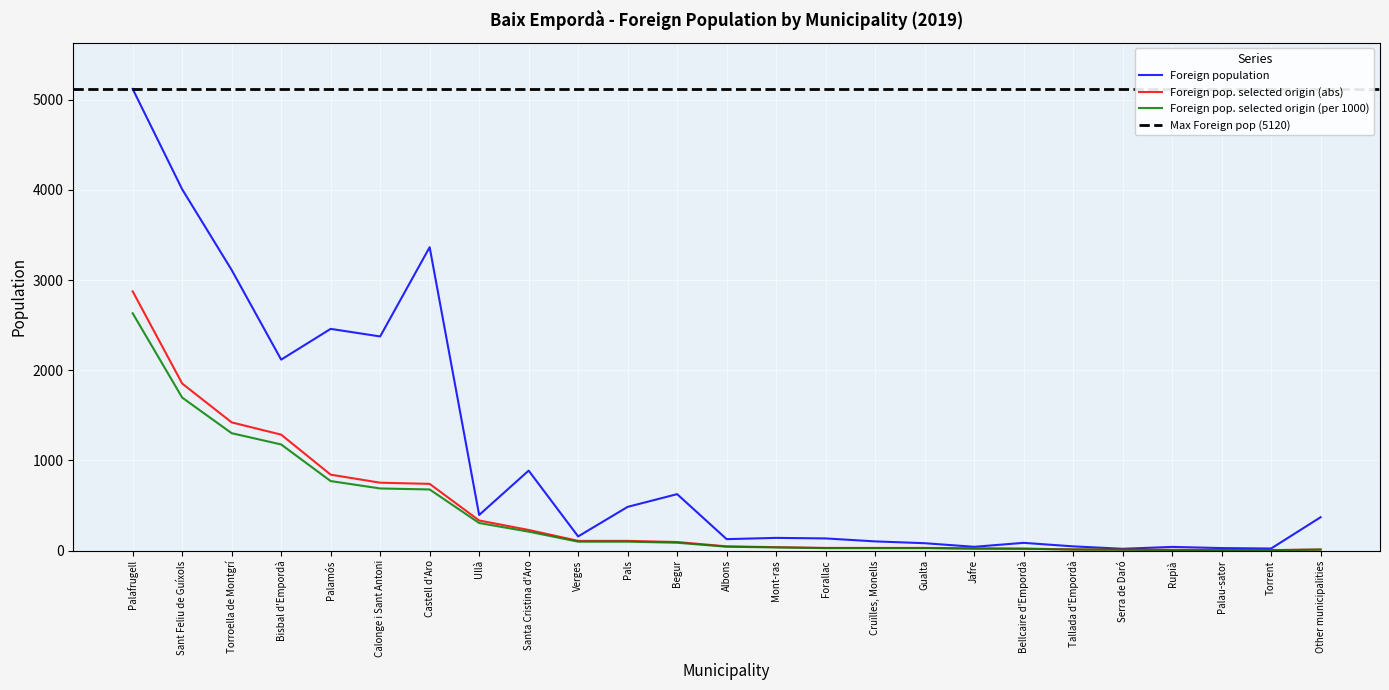

What is the maximum value shown in the chart?

5120